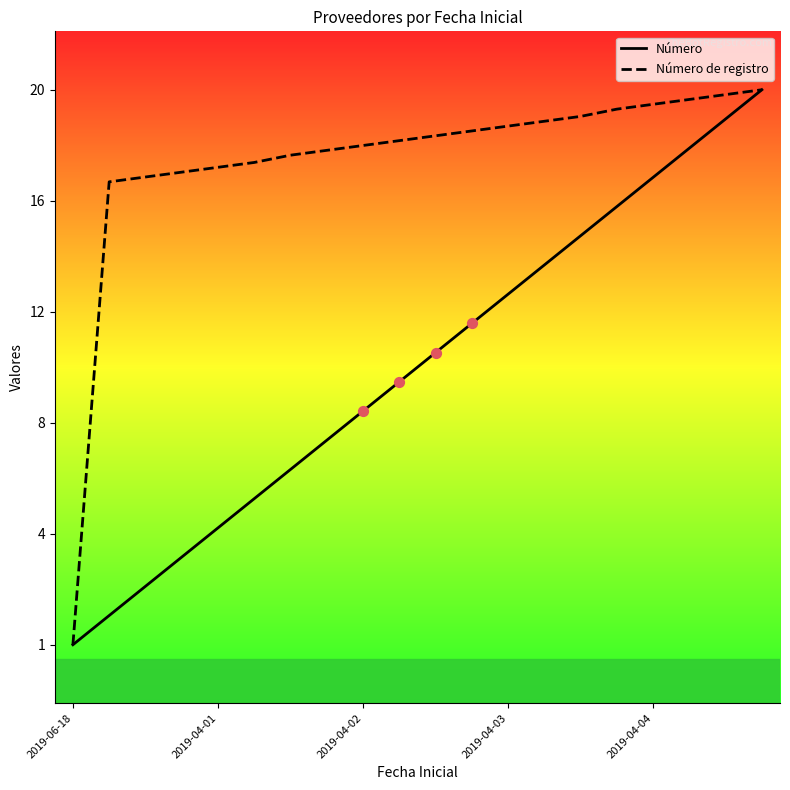

Which series has the largest Y range (max minus min)?

Número